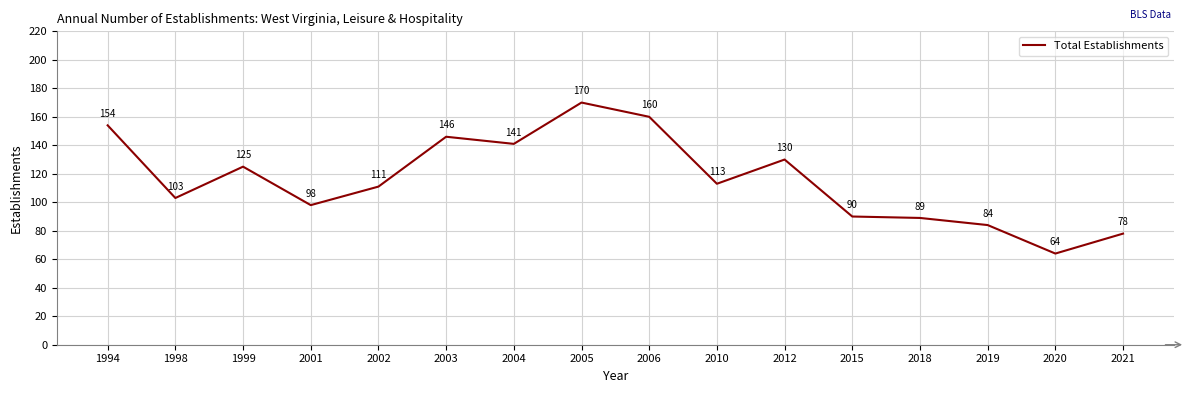

Which label corresponds to the largest value in the chart?

2005